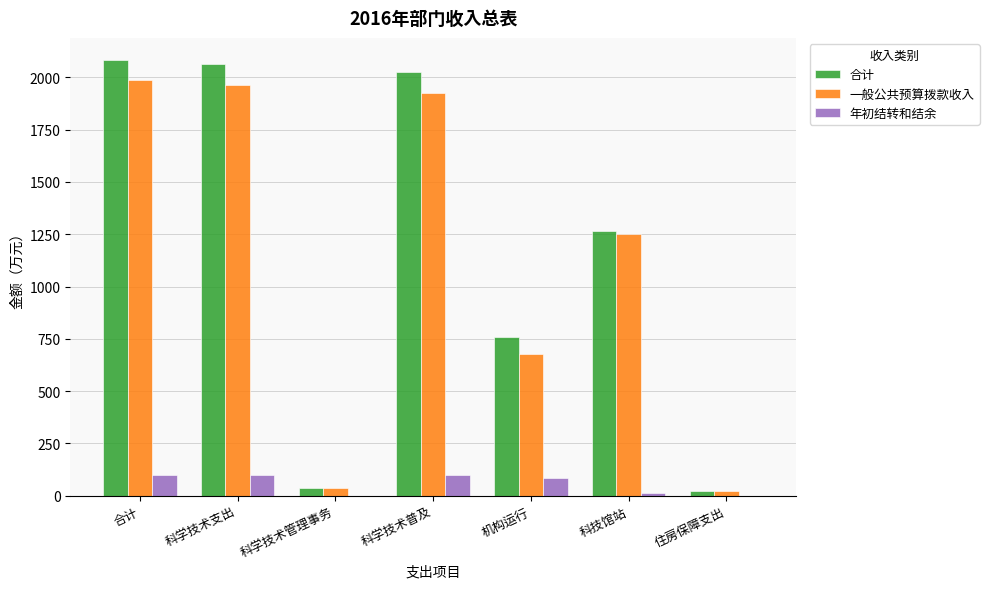

Are the bars horizontal?

No